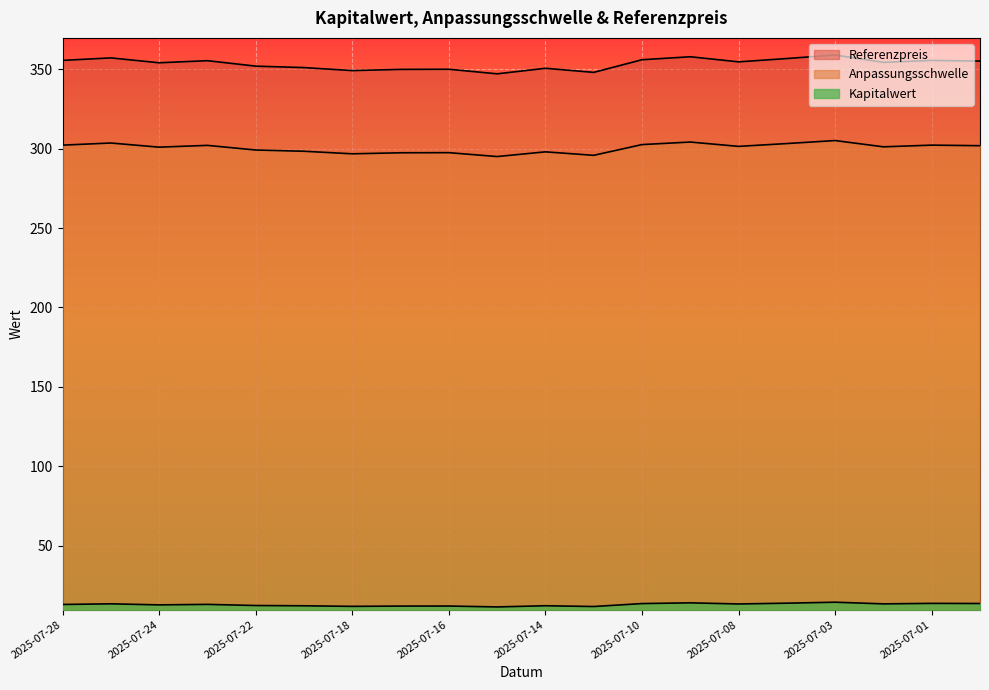

What is the sum of the Anpassungsschwelle values at 2025-07-18 and 2025-07-24?

597.6